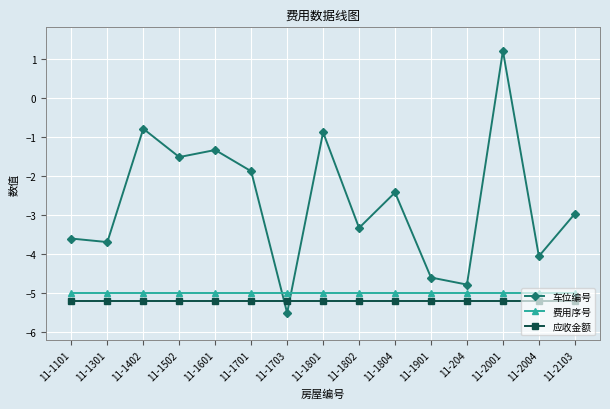

What is the sum of the 车位编号 values at 11-1502 and 11-1402?

-2.3